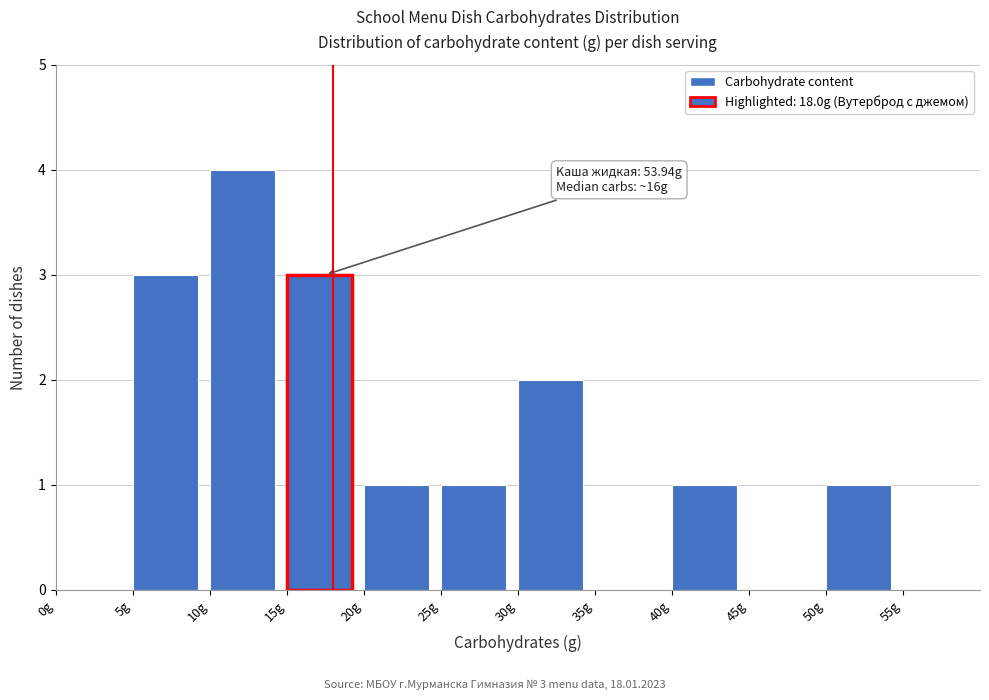

Which range on the x-axis has the tallest bar?

10 to 15